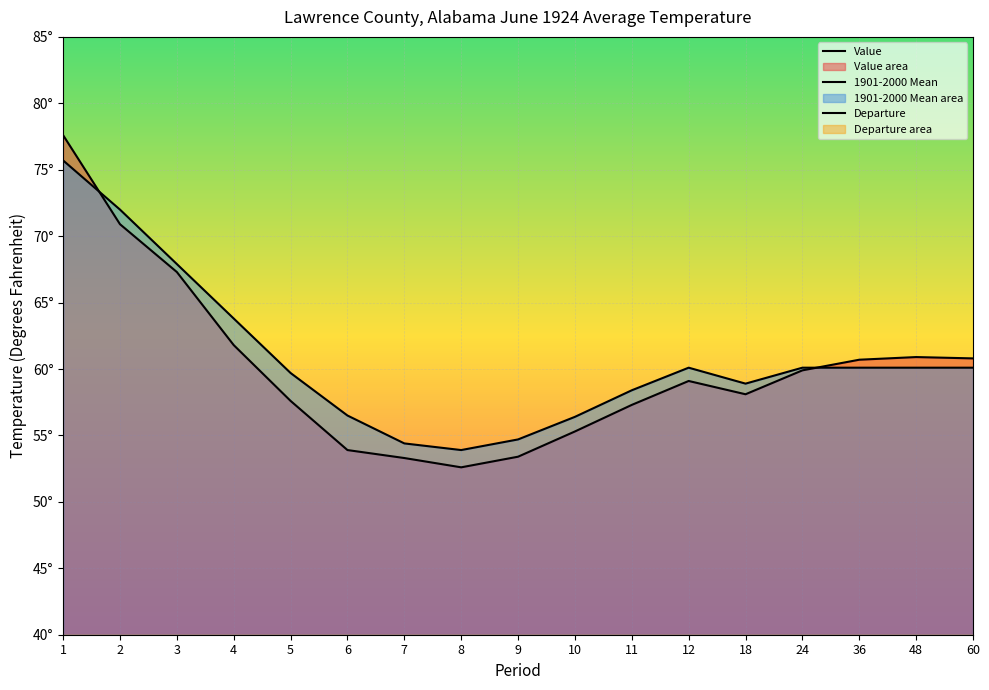

Which series has the largest total across all categories?

1901-2000 Mean